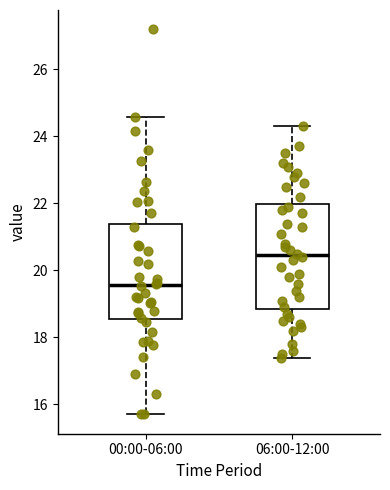

Reading left to right, read every box against the y-axis: the position of its median line, the range the box covers, and the ends of its whiskers. The values are not printed on the chart, so give them approximately, as read against the axis.

00:00-06:00: median 19.6, box 18.6 to 21.4, whiskers 15.8 to 24.6
06:00-12:00: median 20.4, box 18.8 to 22.0, whiskers 17.4 to 24.4